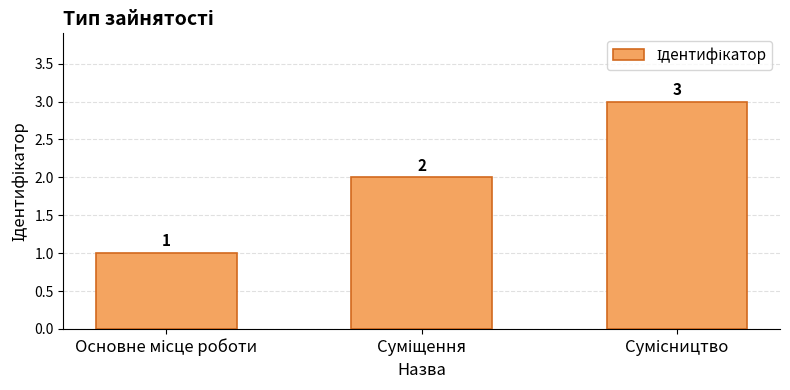

Reading left to right, transcribe all the data shown in this chart.

1	2	3